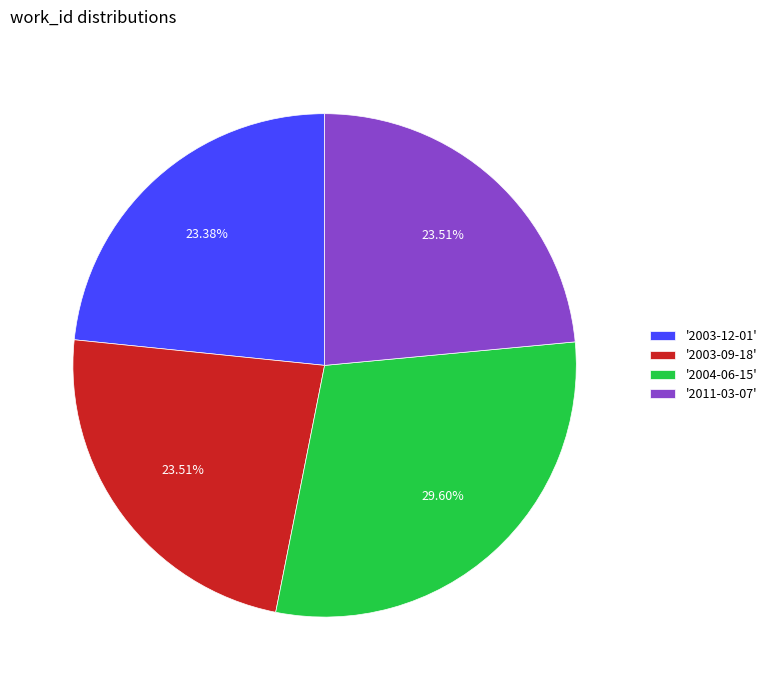

Which has a higher value, '2004-06-15' or '2003-09-18'?

'2004-06-15'